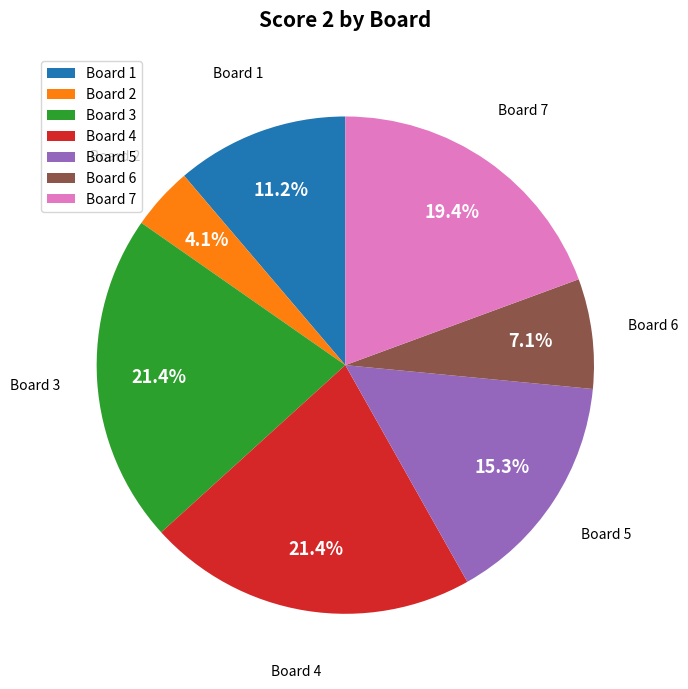

How many slices are in this pie chart?

7